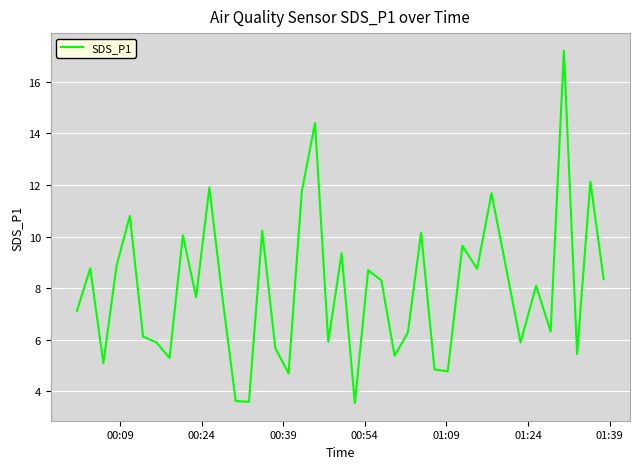

What is the greatest value displayed?

17.2